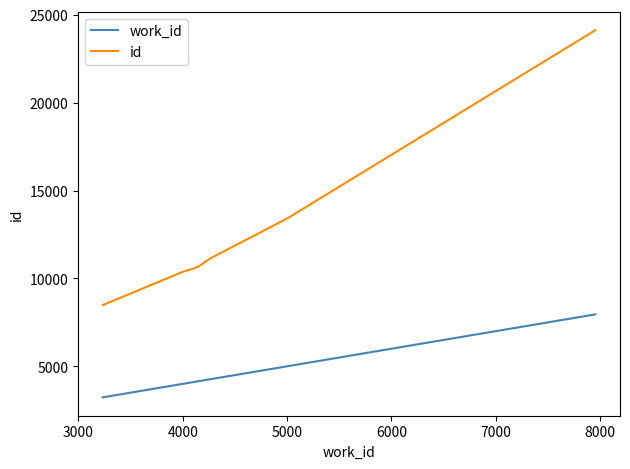

What is the minimum value for work_id?

3233